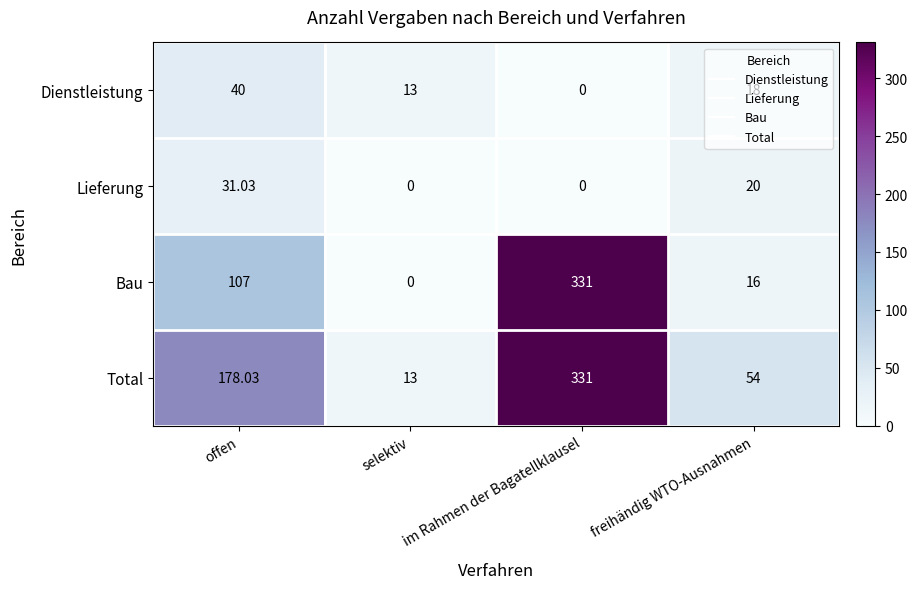

How many values in Bau are above zero?

3